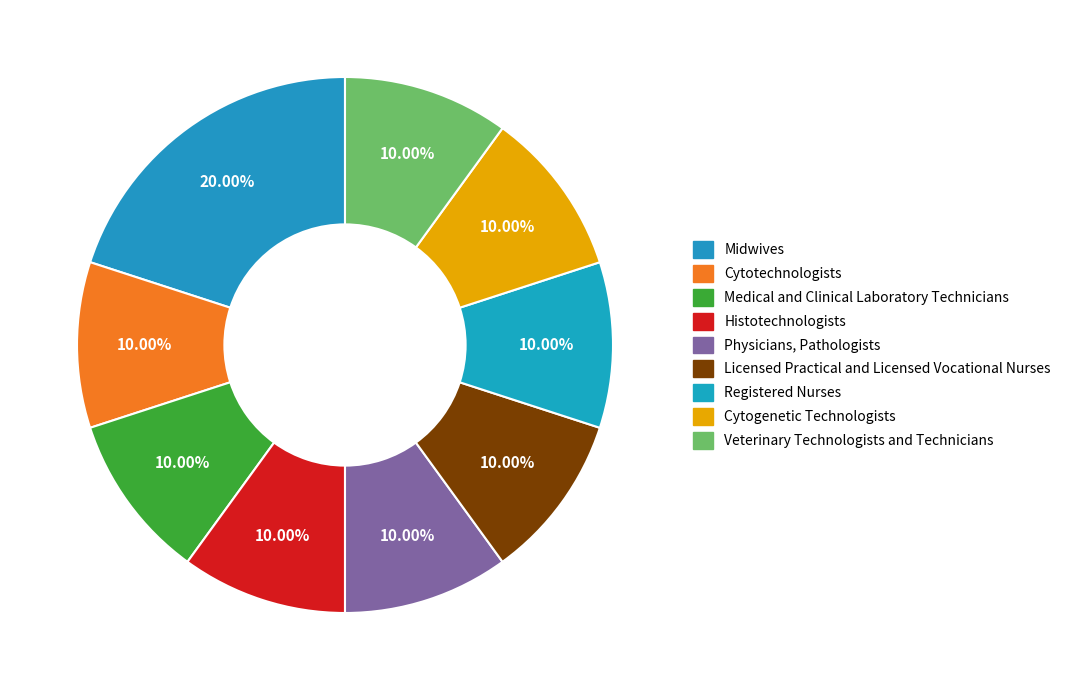

What is the smallest slice in the pie chart?

Cytotechnologists